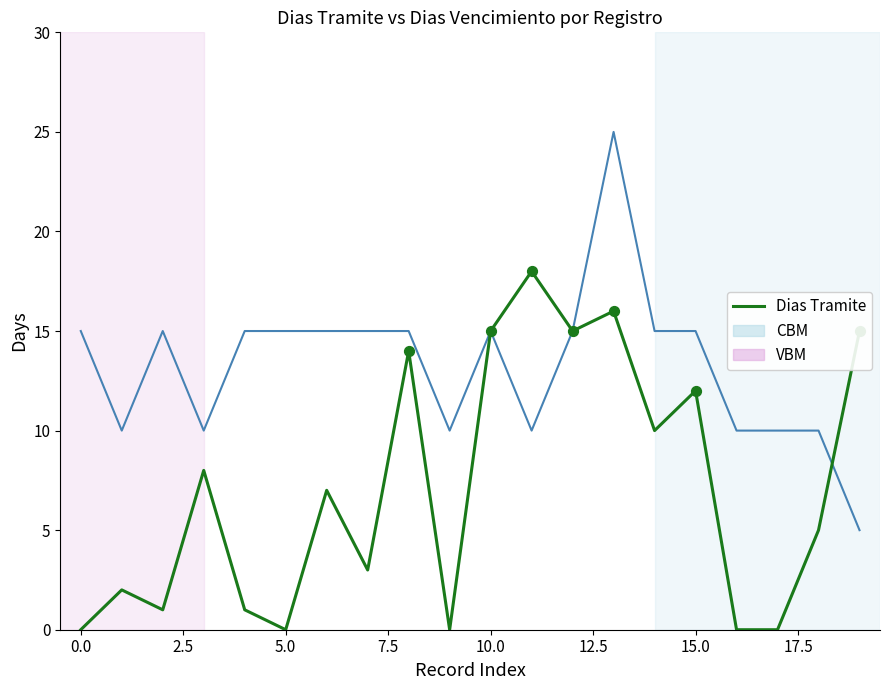

What is the maximum value shown in the chart?

25